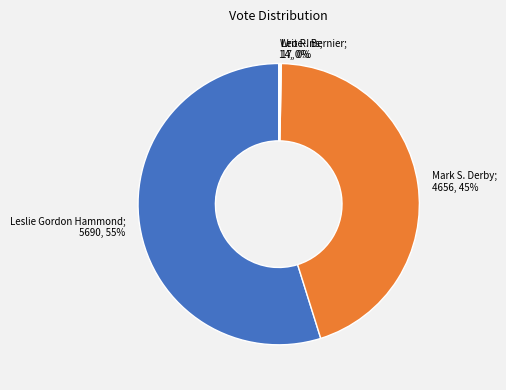

To the nearest percent, what is the difference between the largest and smallest slice percentages?

55%